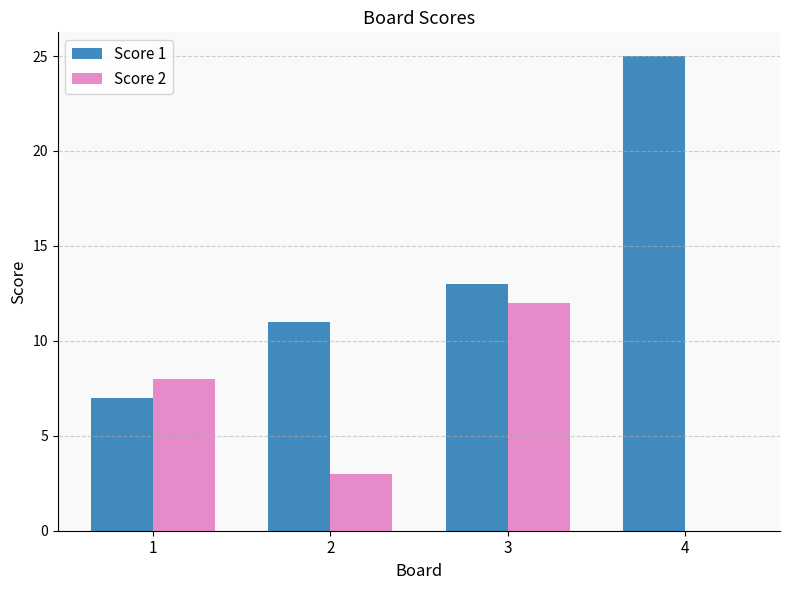

Reading left to right, list all the values displayed in this chart.

Score 1: 1=7	2=11	3=13	4=25
Score 2: 1=8	2=3	3=12	4=0